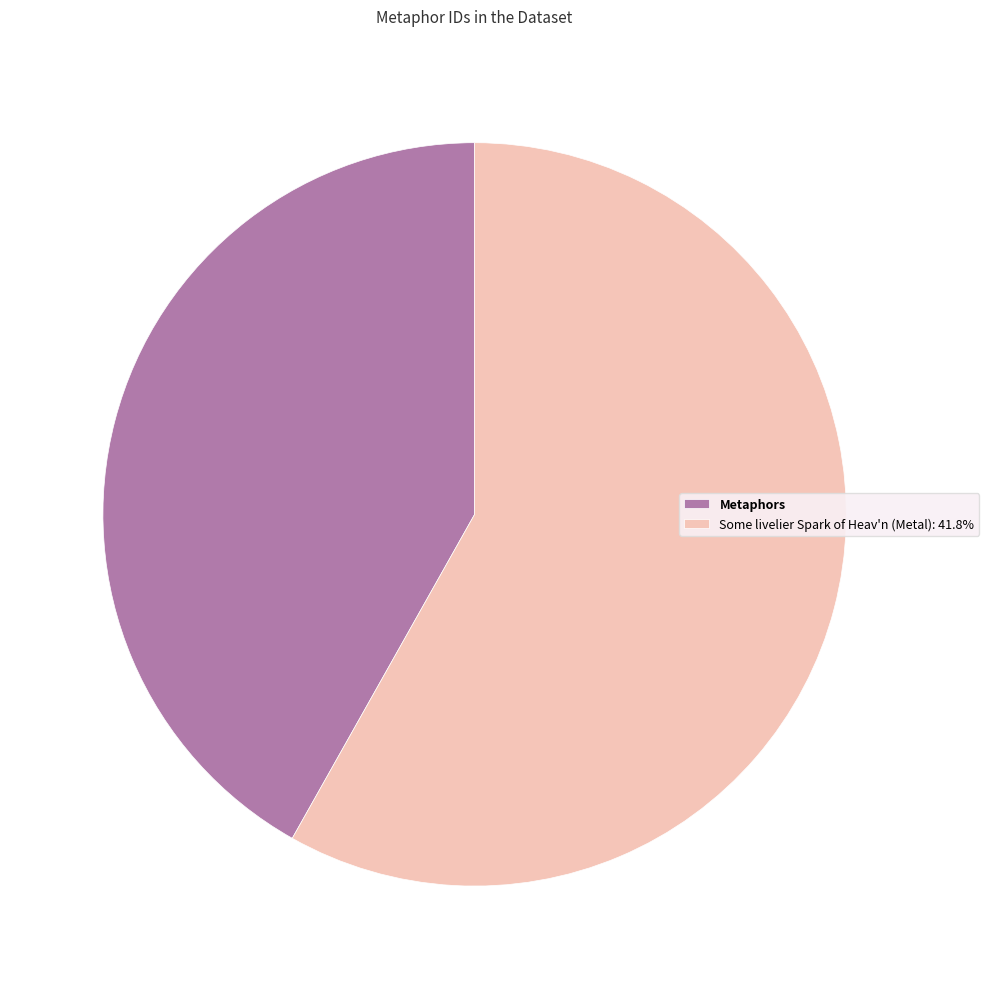

Approximately how many times larger is the value at Metaphors compared to Some livelier Spark of Heav'n (Metal): 41.8%?

0.7